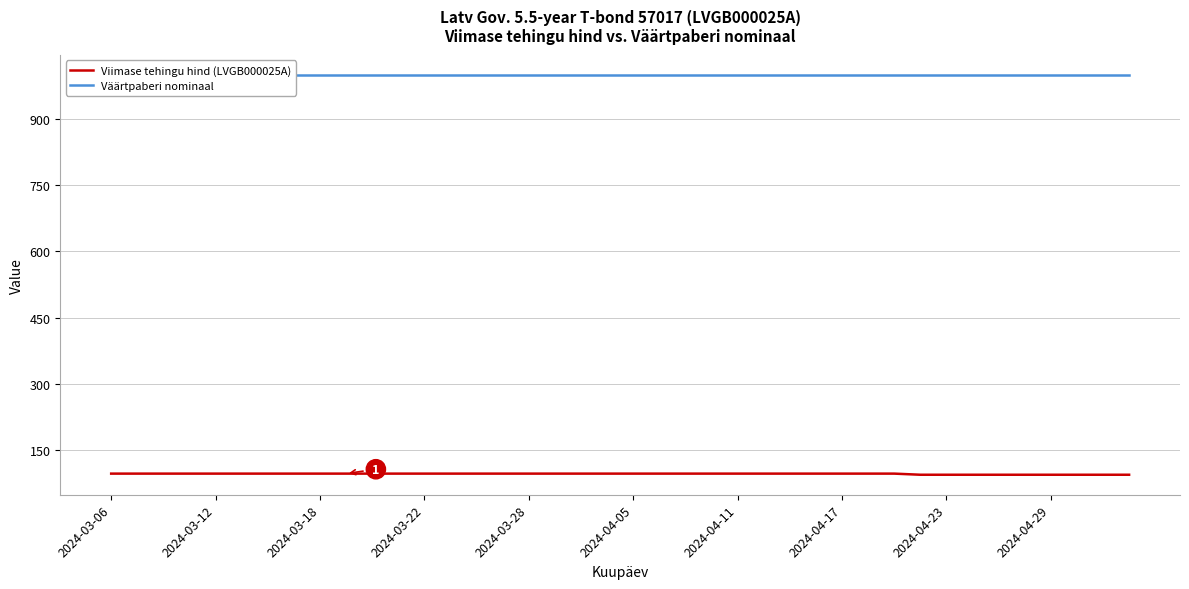

What is the value of the Viimase tehingu hind (LVGB000025A) point at the 5th from the left?

96.9